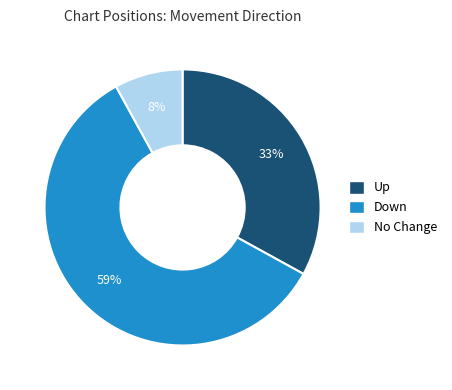

To the nearest percent, what is the difference between the largest and smallest slice percentages?

51%